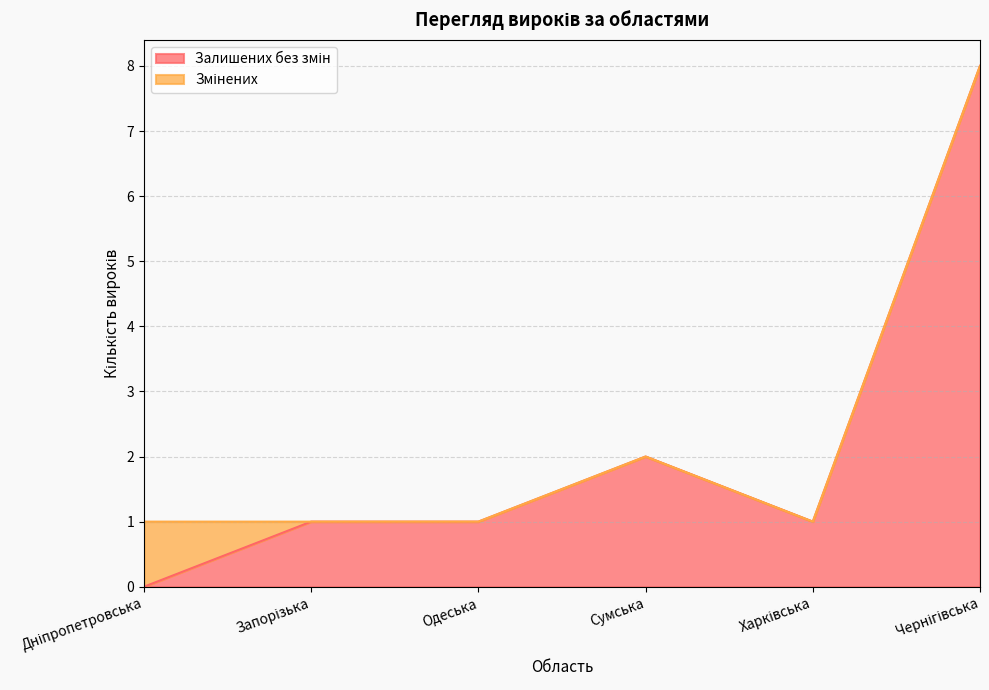

Where is the data nearest to the value 4?

Сумська